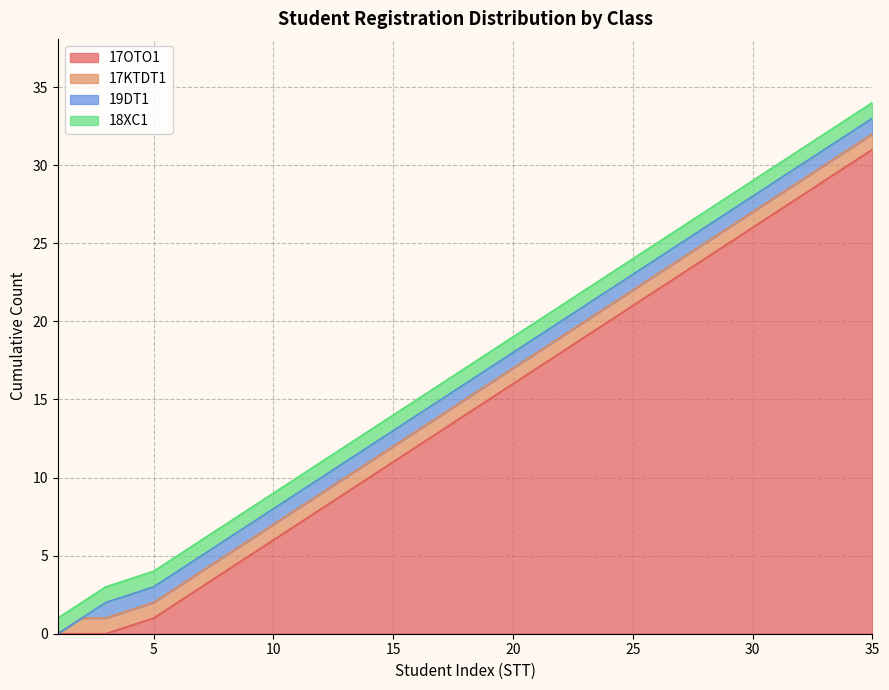

What are all the series names shown in the legend?

17OTO1, 17KTDT1, 19DT1, 18XC1